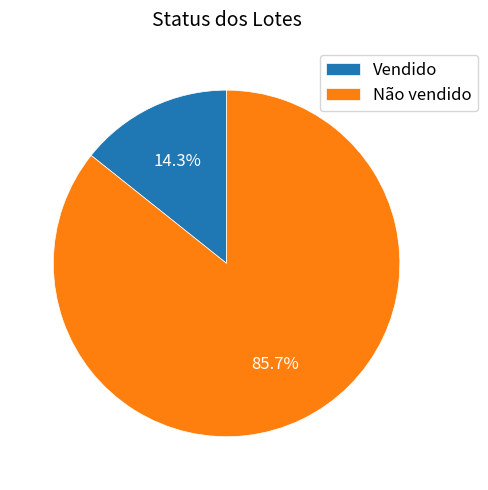

Rank the categories by value from lowest to highest.

Vendido, Não vendido